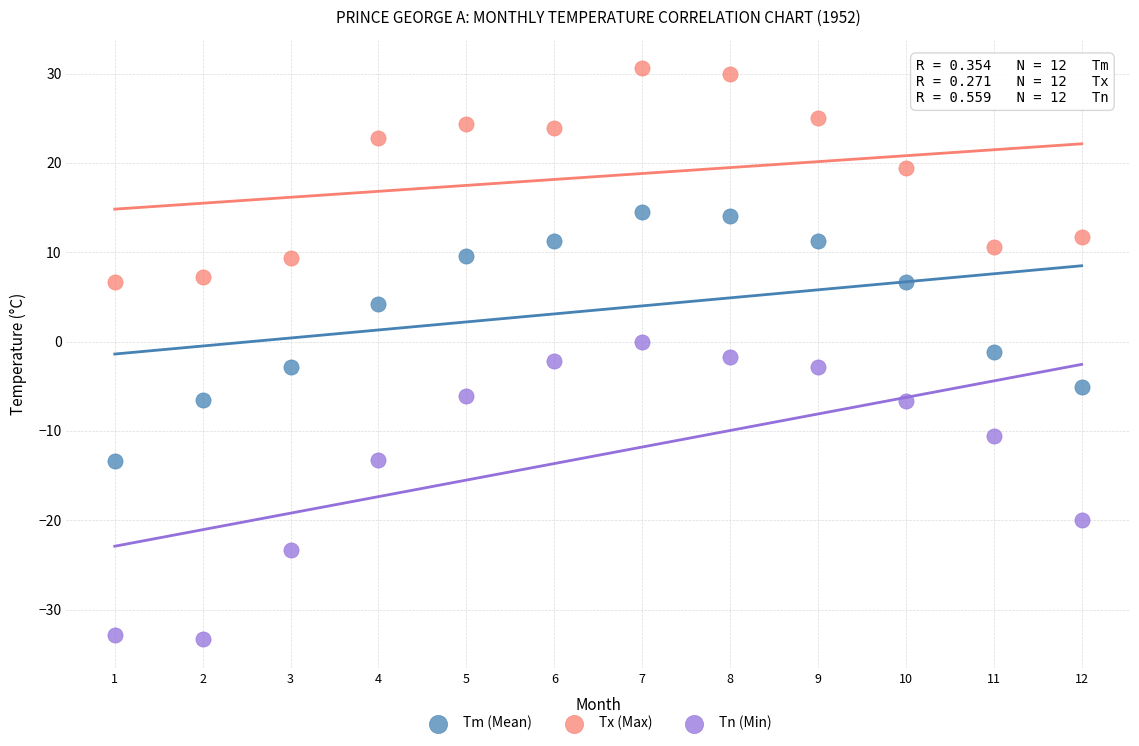

Which series has the widest spread of Y values?

Tn (Min)